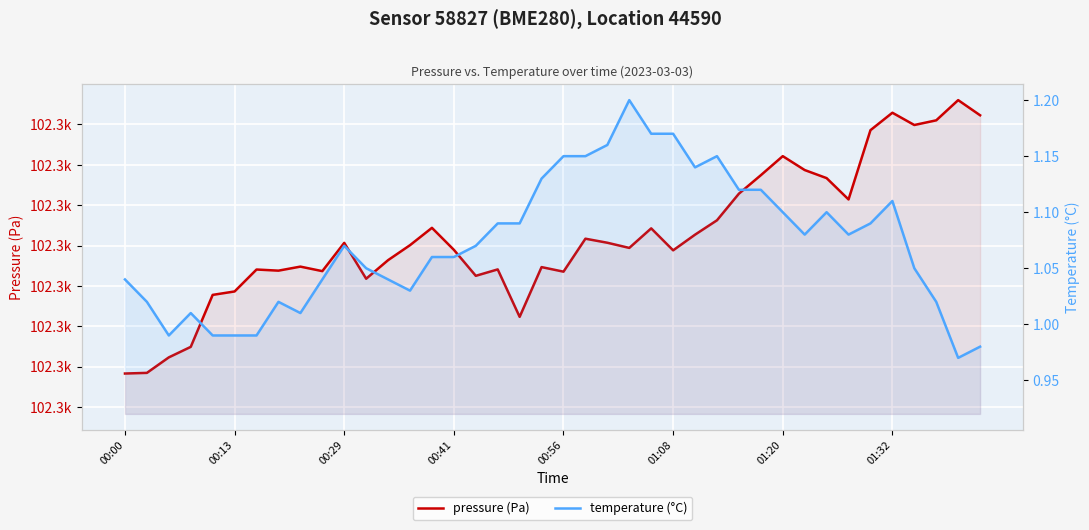

What position from the left is 00:29?

11